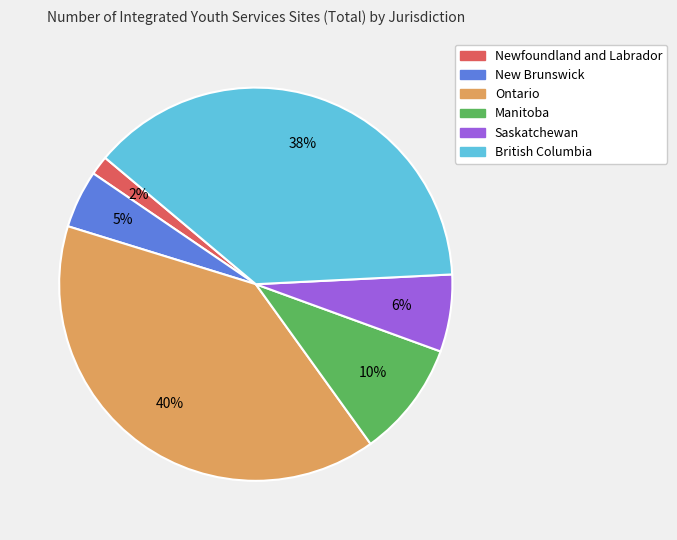

True or false: New Brunswick accounts for 5% of the total.

True